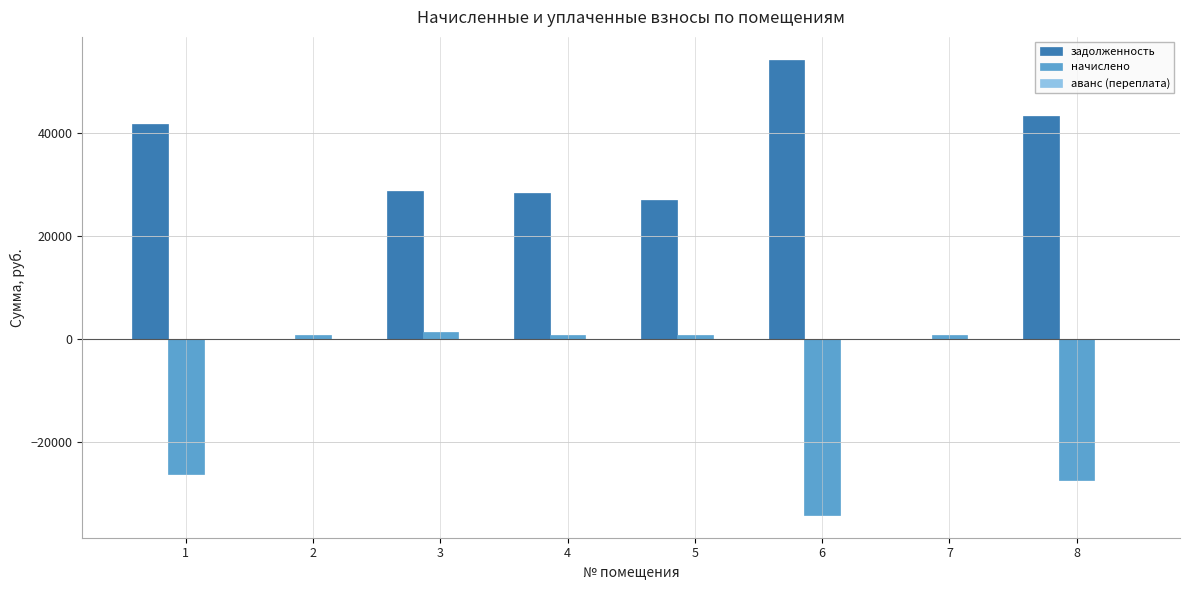

Between 5 and 6, which series saw the biggest shift?

начислено